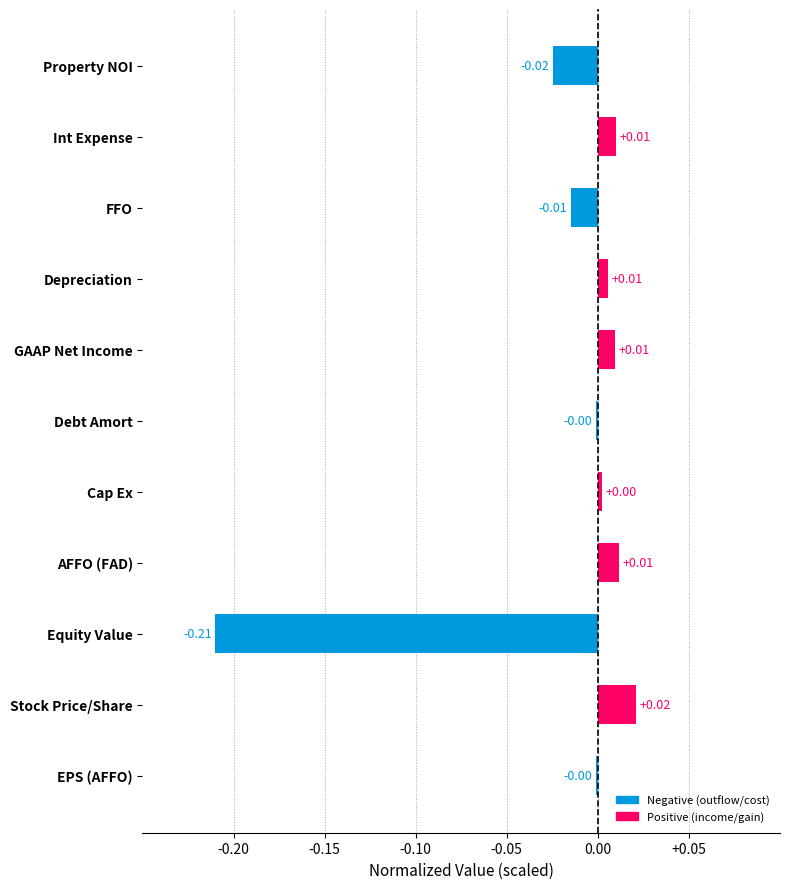

Which label corresponds to the largest value in the chart?

Stock Price/Share